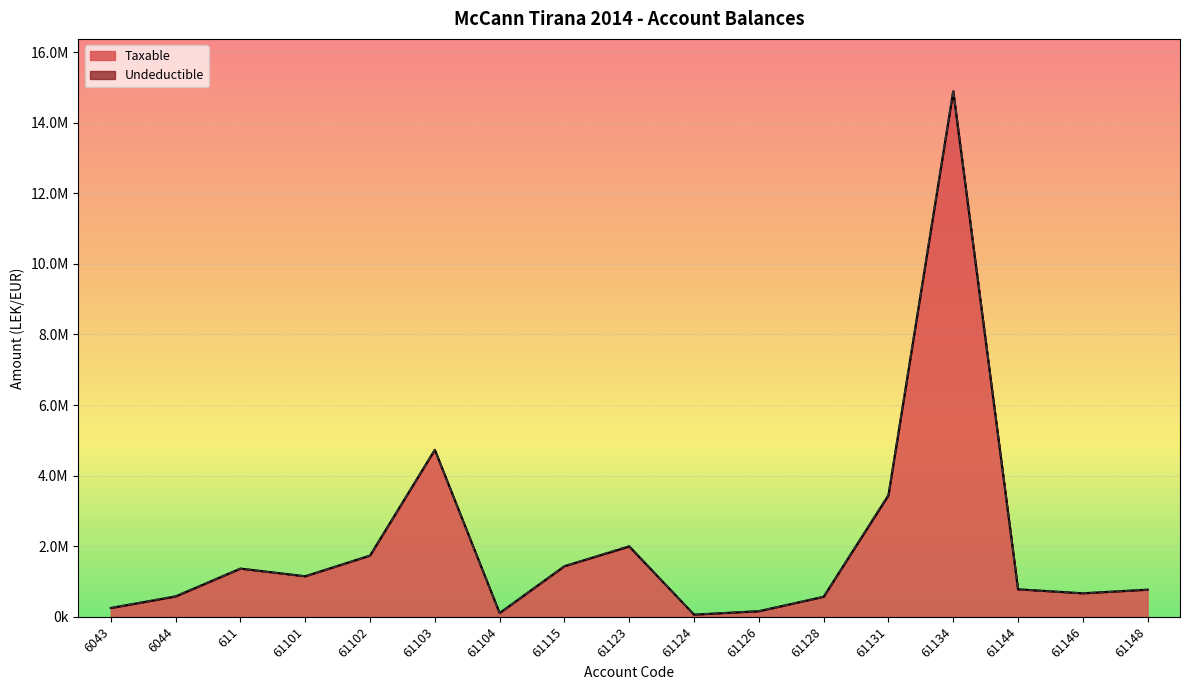

How many values exceed 779642?

9